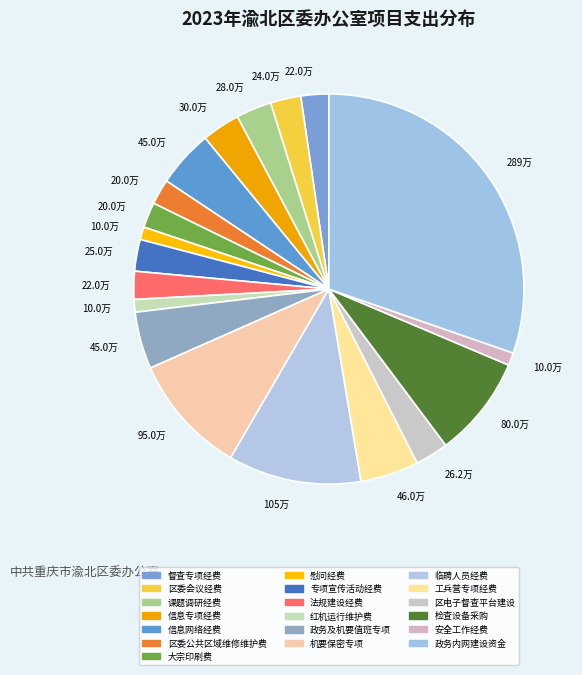

Which category has the biggest portion of the pie?

政务内网建设资金